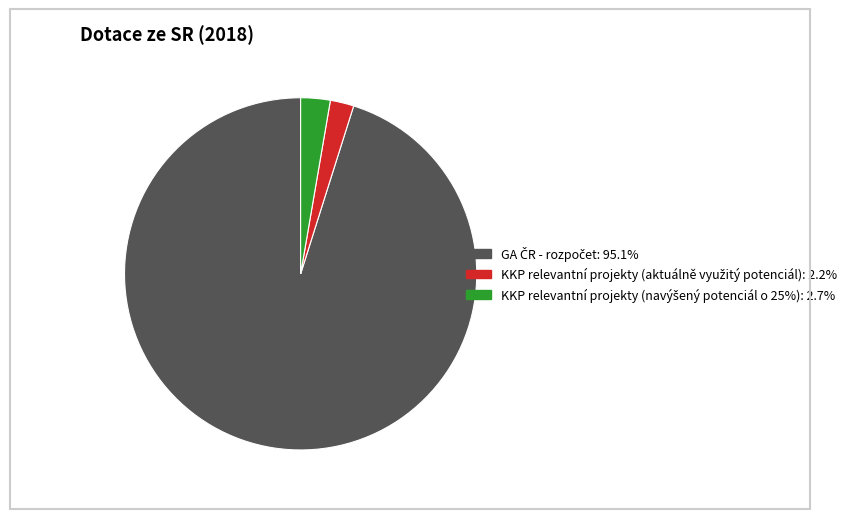

How many segments does this pie chart have?

3